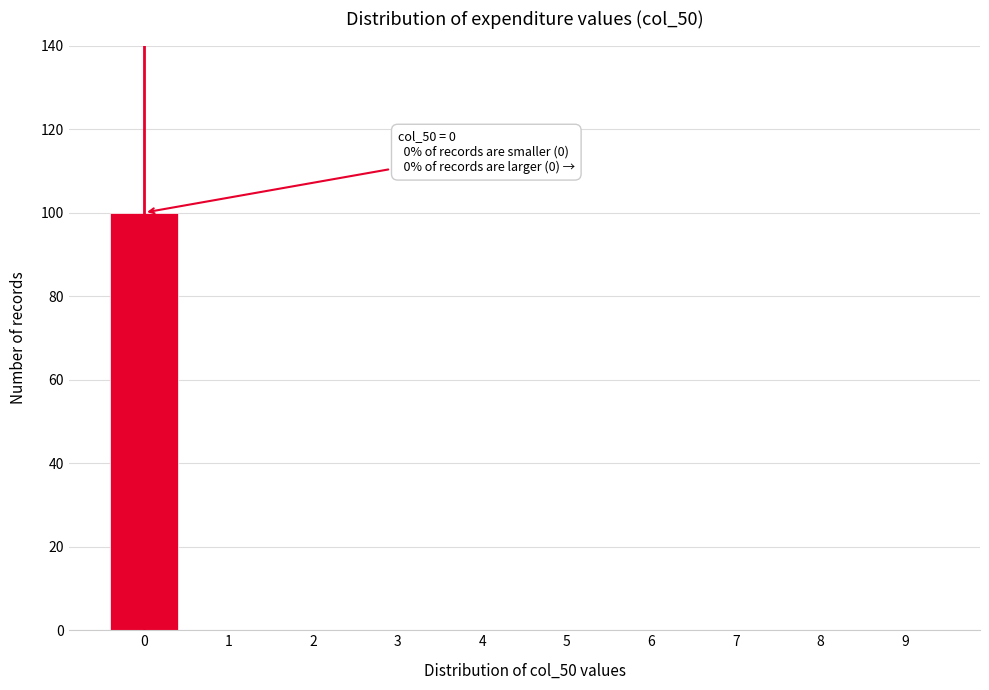

Reading right to left, transcribe all the data shown in this chart.

9=0	8=0	7=0	6=0	5=0	4=0	3=0	2=0	1=0	0=100